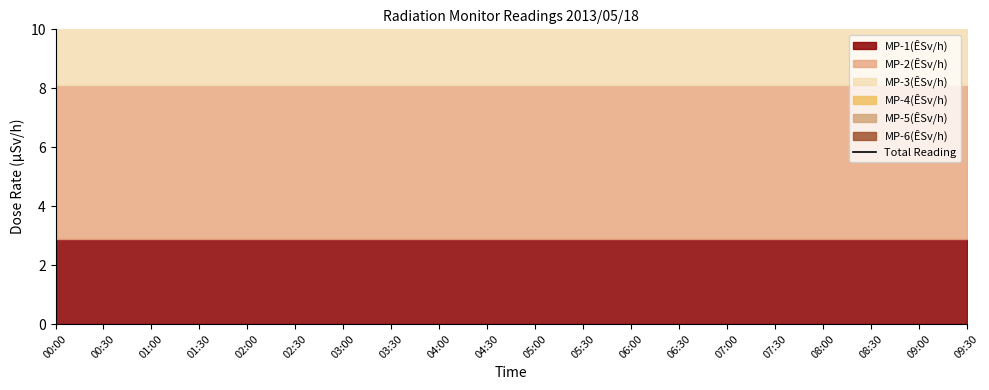

What position from the left is 06:00?

13